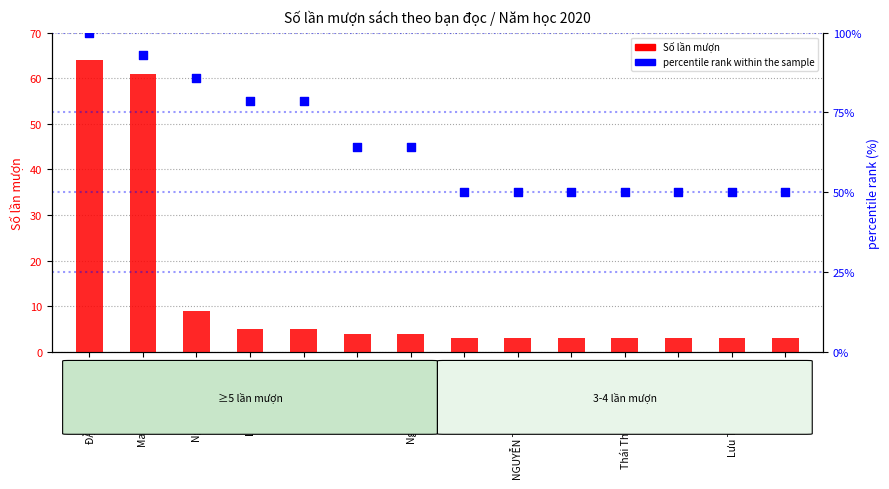

What are all the series names shown in the legend?

Số lần mượn, percentile rank within the sample